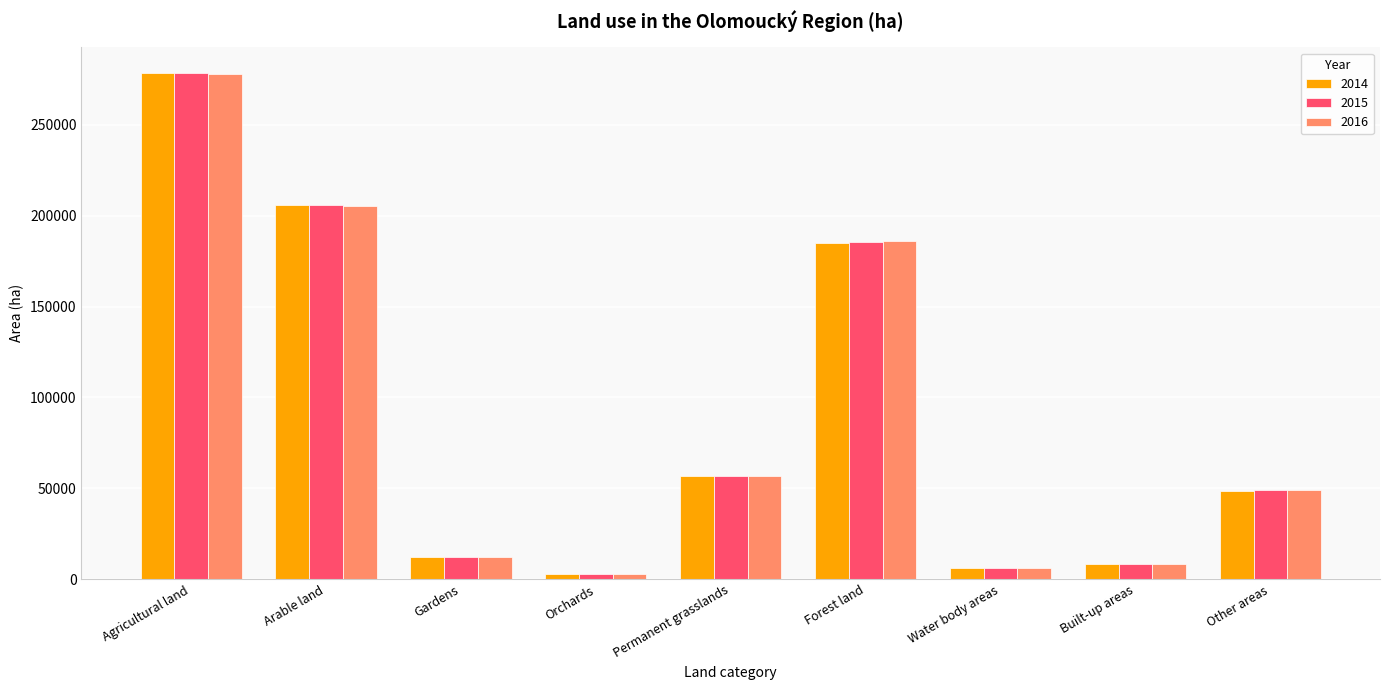

What is the label of the 3rd bar from the left?

Gardens